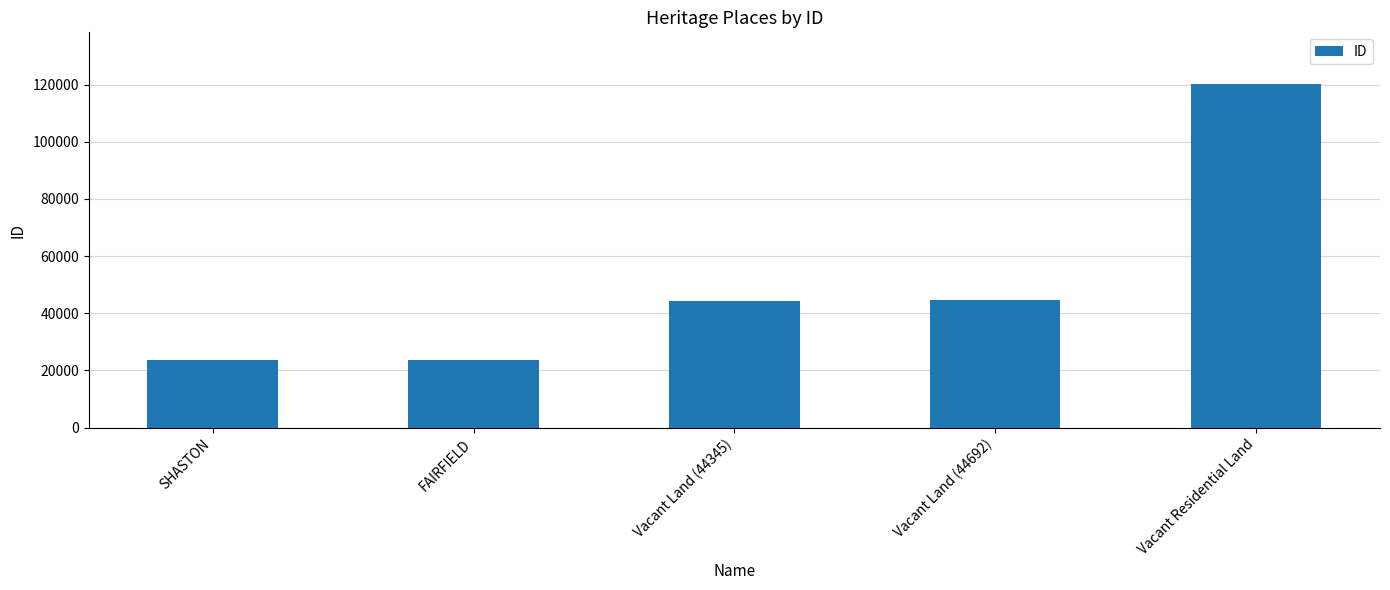

Are the bars horizontal?

No